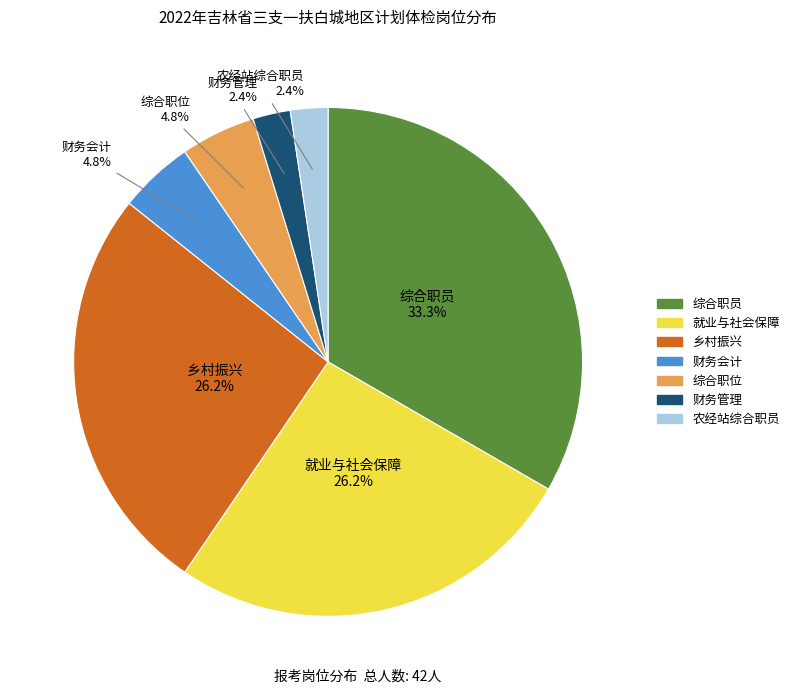

Count the number of slices in the pie.

7